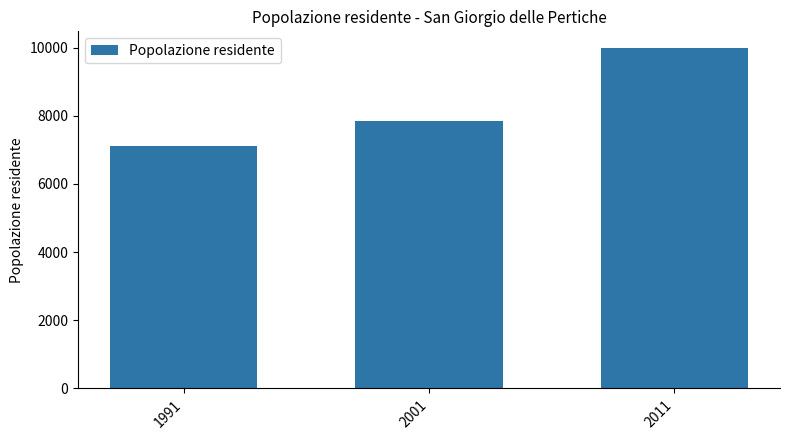

How many values are between 7115 and 9979?

3